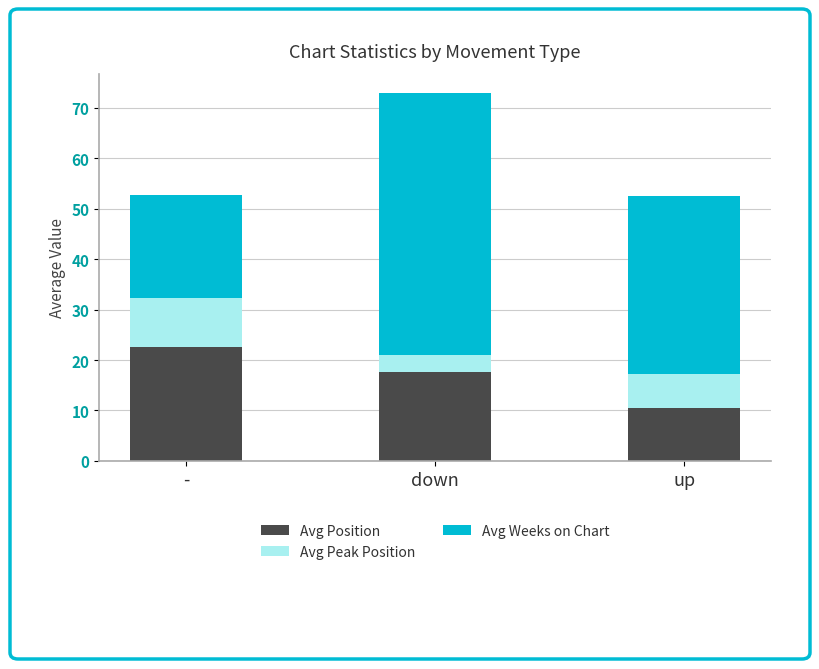

What is the difference between the Avg Position values at up and down?

7.2